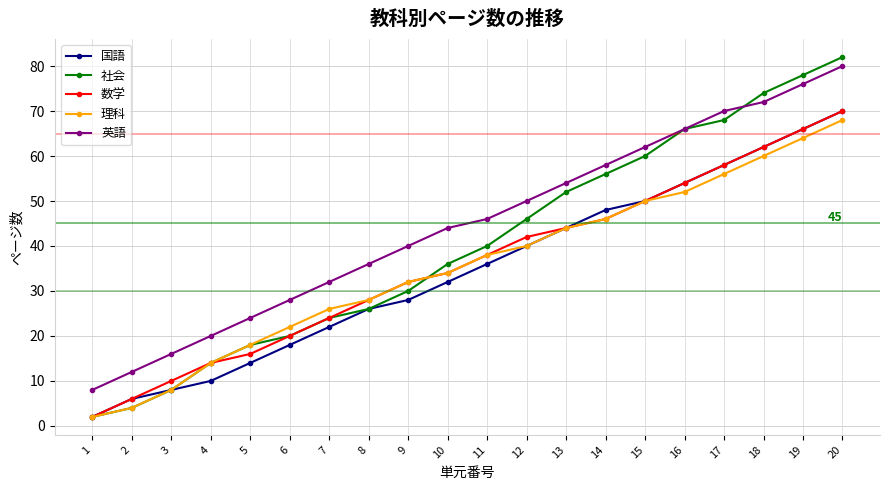

Reading left to right, what are all the values shown in this chart?

国語: 2	6	8	10	14	18	22	26	28	32	36	40	44	48	50	54	58	62	66	70
社会: 2	4	8	14	18	20	24	26	30	36	40	46	52	56	60	66	68	74	78	82
数学: 2	6	10	14	16	20	24	28	32	34	38	42	44	46	50	54	58	62	66	70
理科: 2	4	8	14	18	22	26	28	32	34	38	40	44	46	50	52	56	60	64	68
英語: 8	12	16	20	24	28	32	36	40	44	46	50	54	58	62	66	70	72	76	80